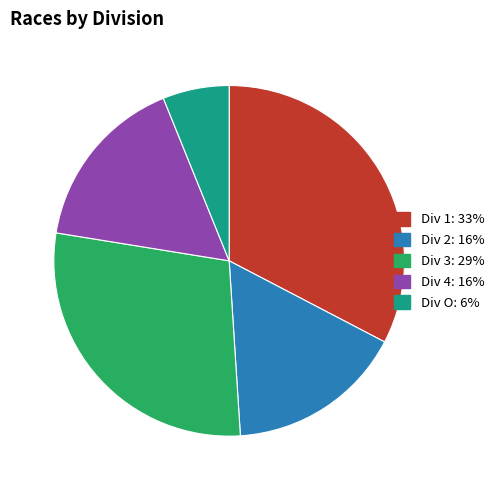

The Div 2 slice represents 8% of the pie. True or false?

False